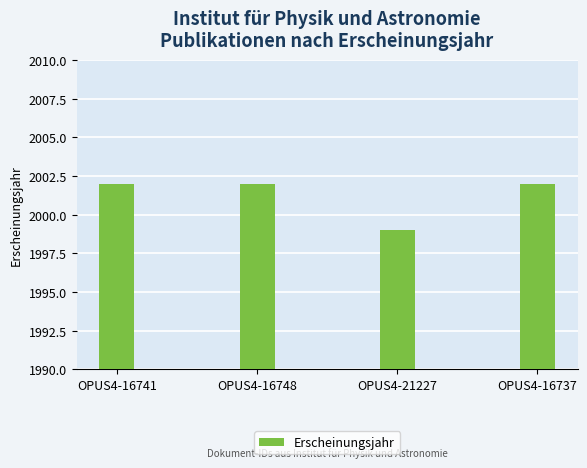

Is it true that the value at OPUS4-21227 is 979?

False